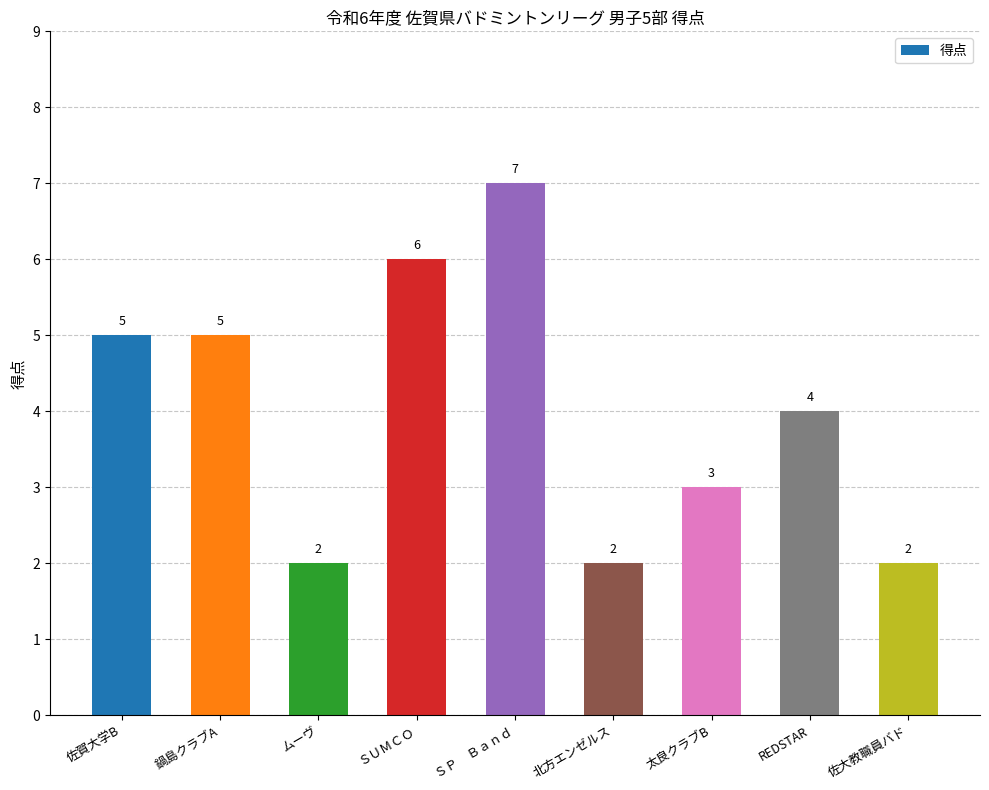

Are the bars grouped side by side (vs. stacked)?

No